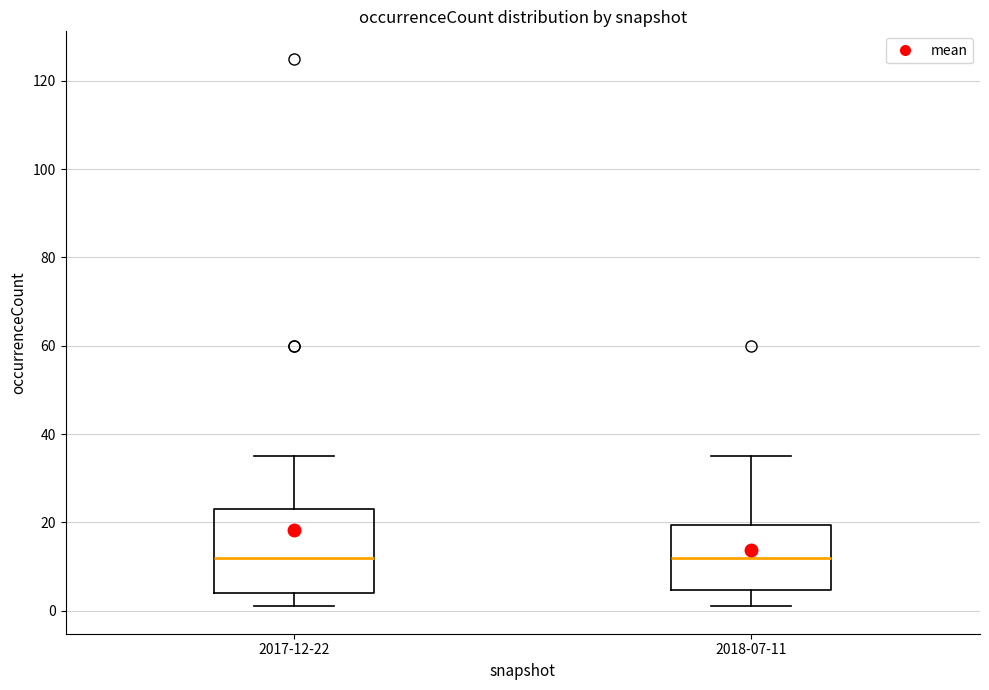

Reading left to right, read every box against the y-axis: the position of its median line, the range the box covers, and the ends of its whiskers. The values are not printed on the chart, so give them approximately, as read against the axis.

2017-12-22: median 12, box 4 to 24, whiskers 2 to 36
2018-07-11: median 12, box 4 to 20, whiskers 2 to 36